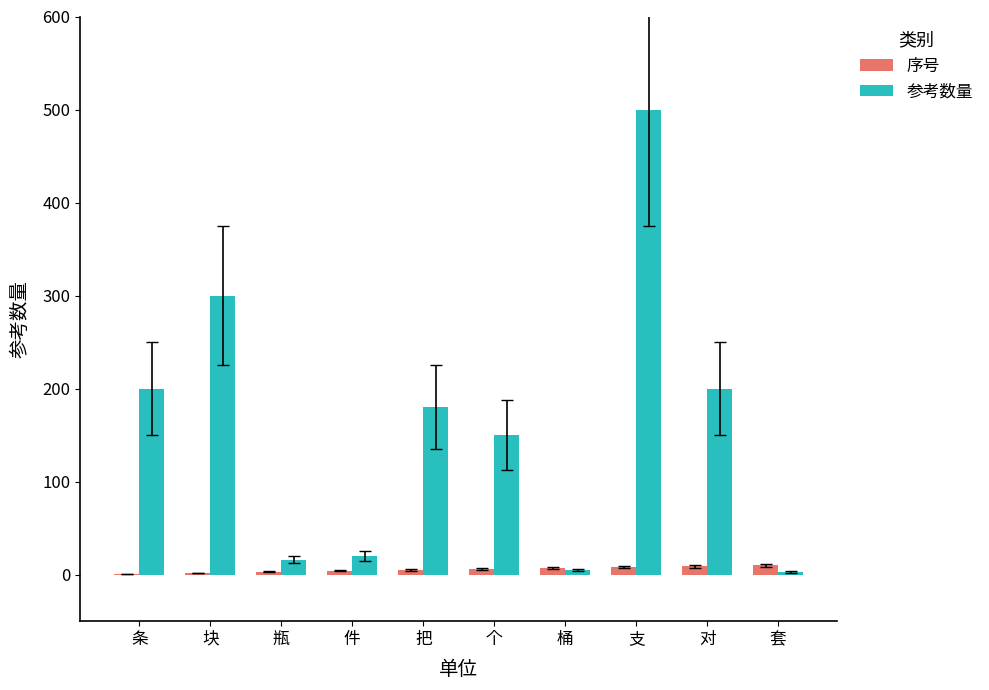

Which category has the highest value across all series?

支